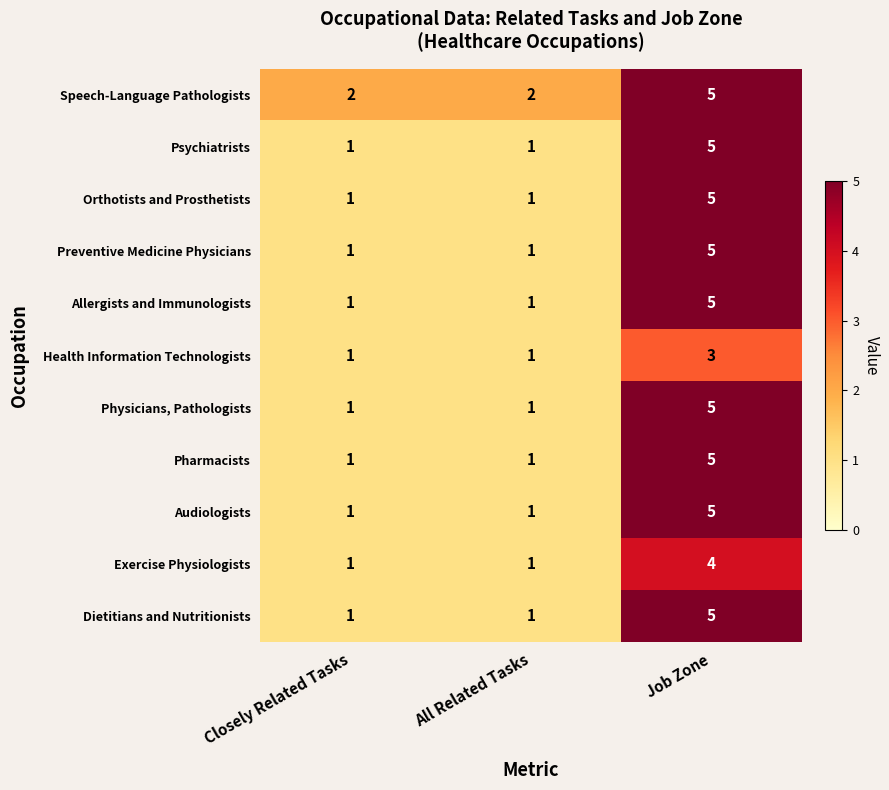

What is the minimum value shown in the chart?

1